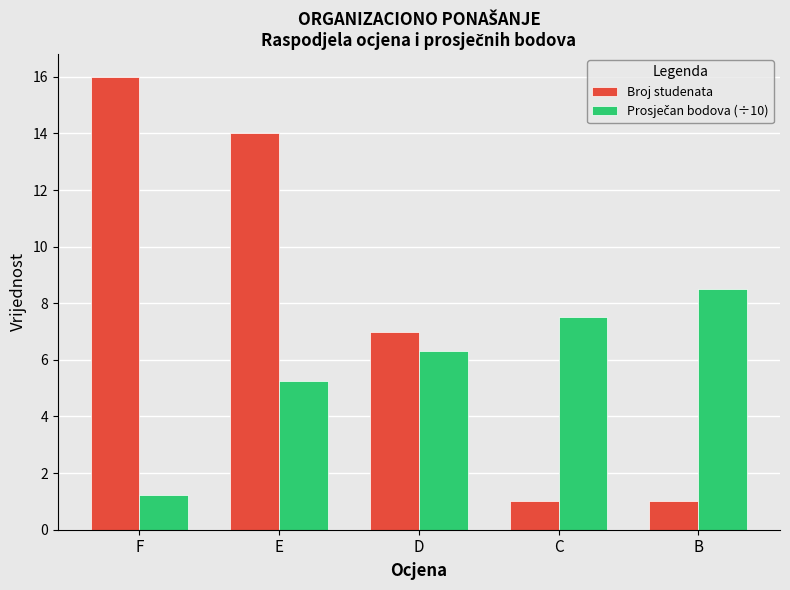

What is the difference between the second highest and second lowest values in the Broj studenata series?

13.0